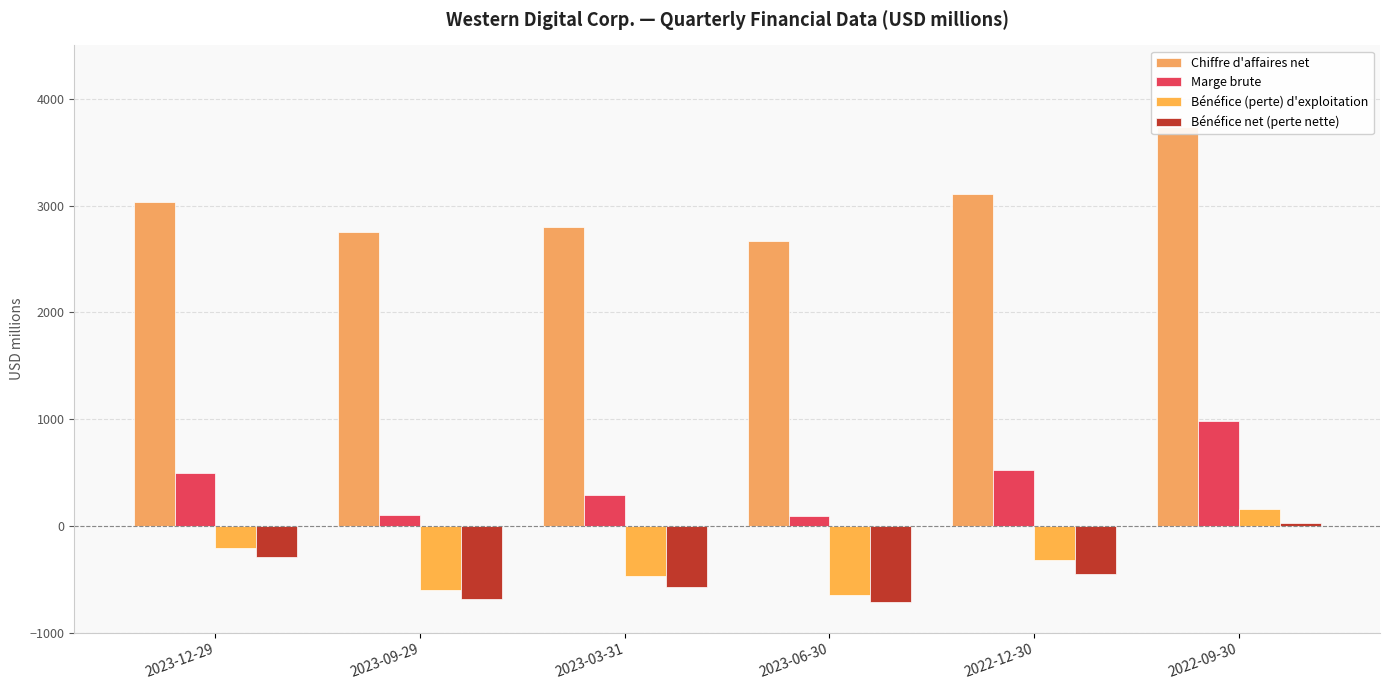

The Bénéfice (perte) d'exploitation series shows 158 at 2022-09-30. True or false?

True